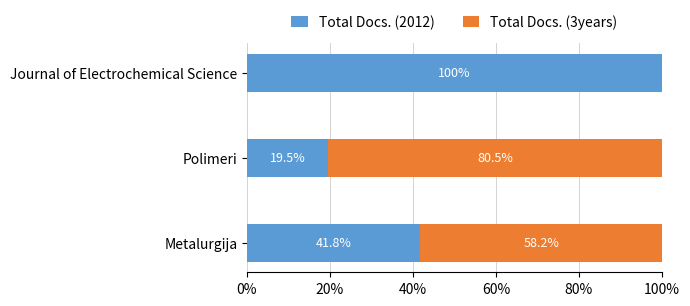

At which label does Total Docs. (2012) reach its peak?

Journal of Electrochemical Science